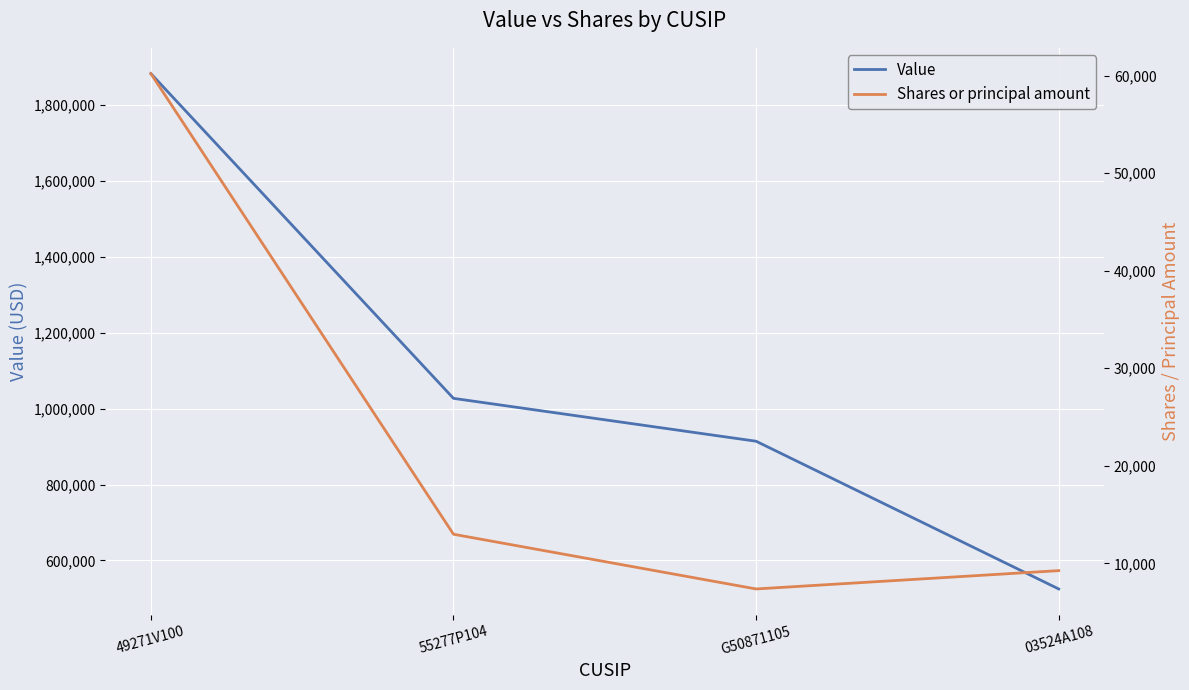

Where is Shares or principal amount nearest to the value 33791?

55277P104